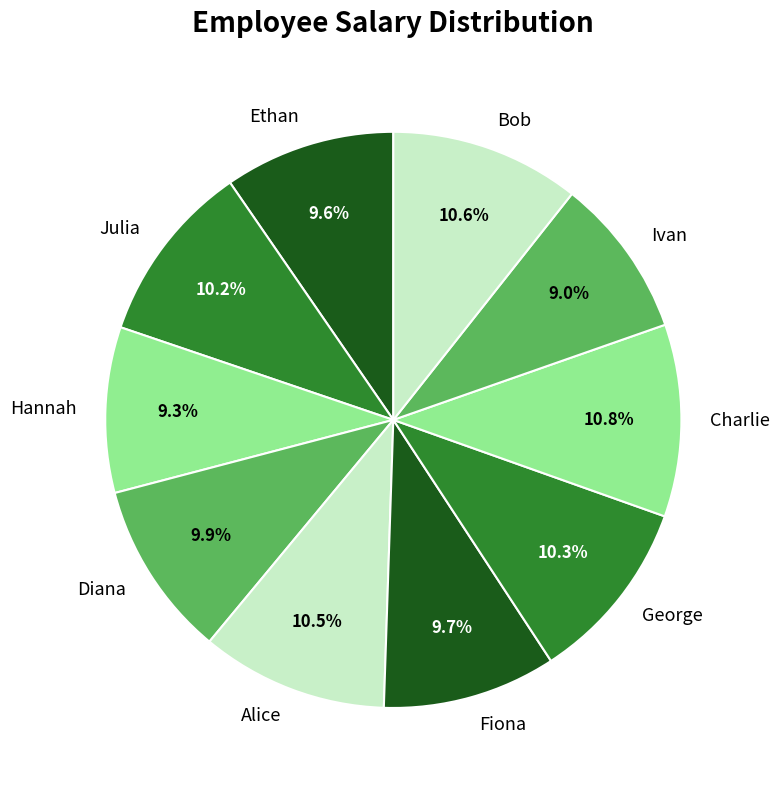

Is it true that Alice is 5% of the pie?

False